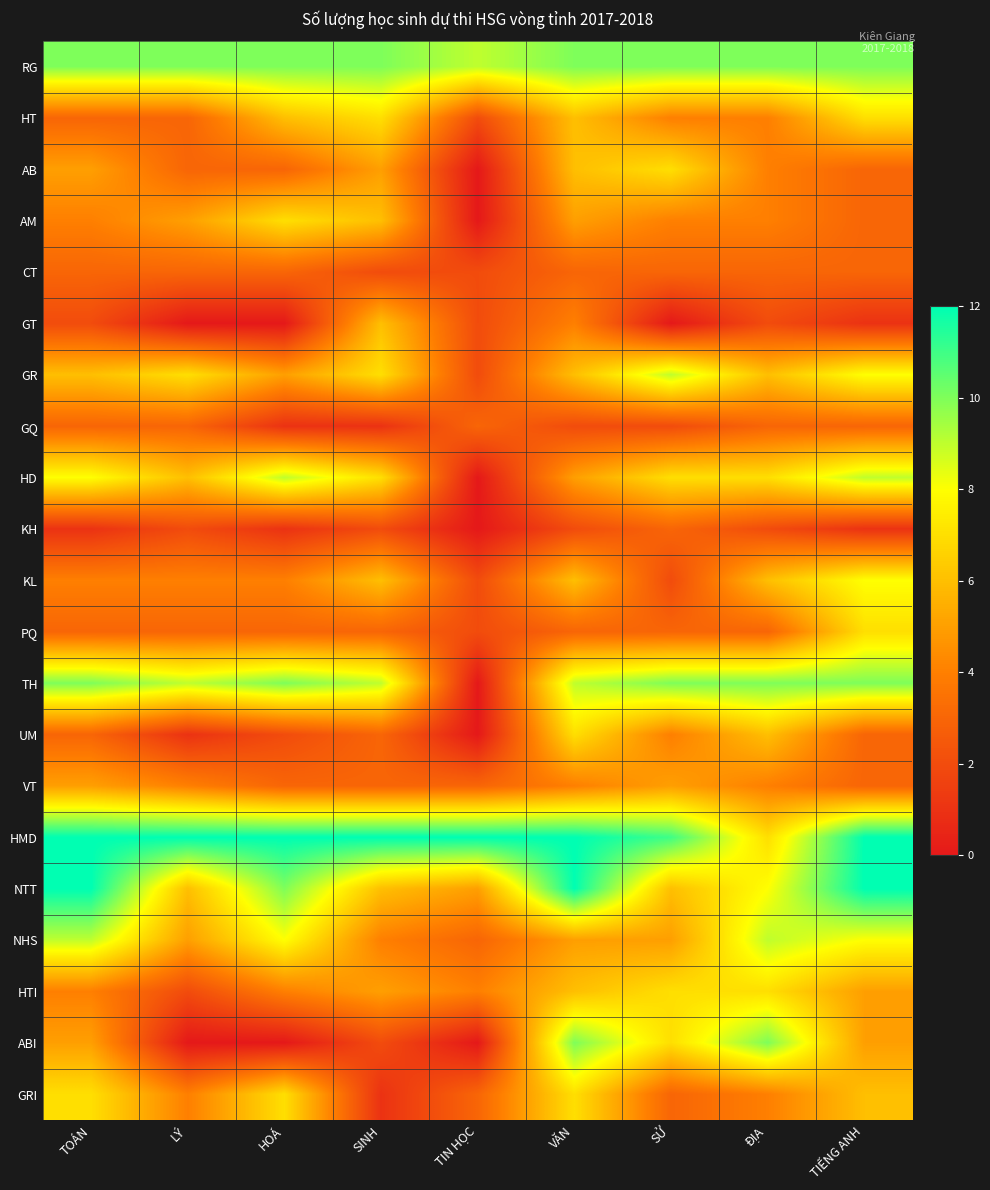

What is the difference between the highest and lowest values at TOÁN?

11